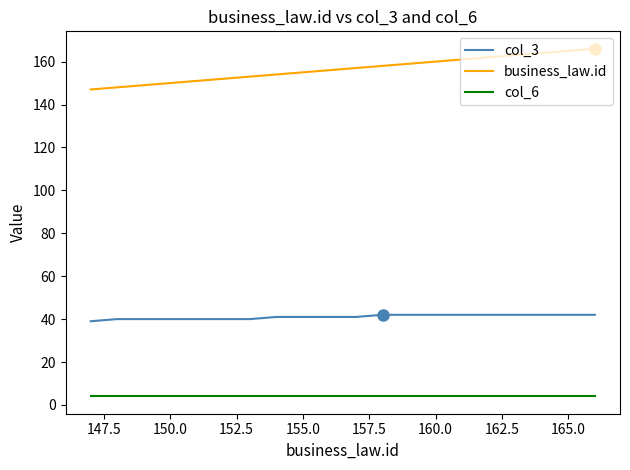

Which series has the largest total across all categories?

business_law.id